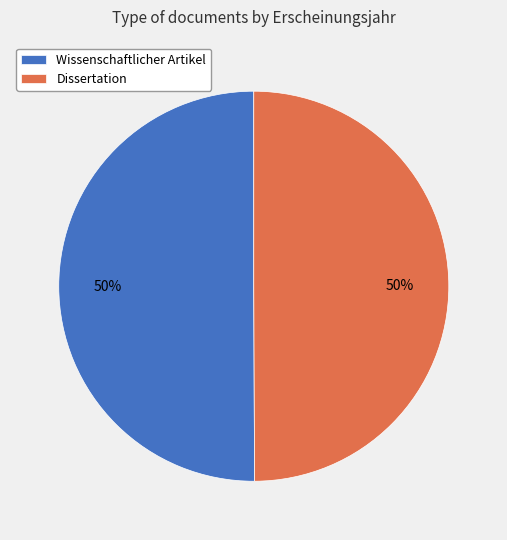

The Dissertation slice represents 50% of the pie. True or false?

True